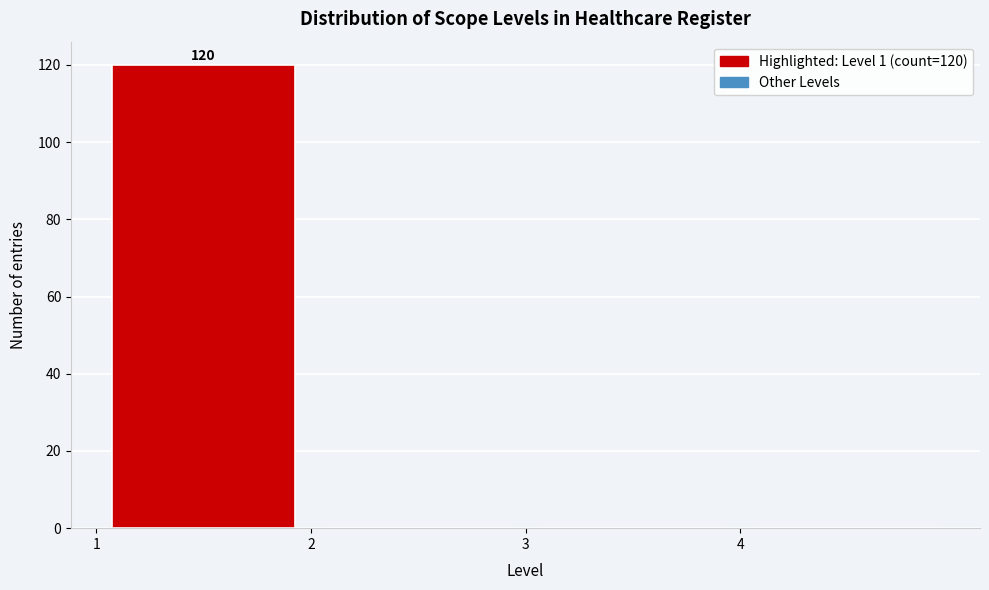

Which range on the x-axis has the tallest bar?

1 to 2